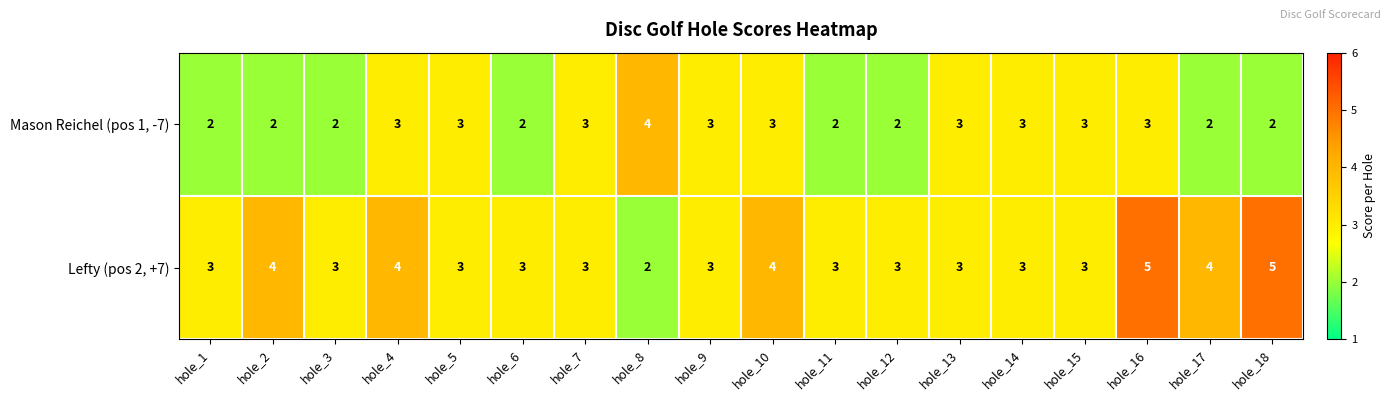

How many distinct data groups are displayed?

2